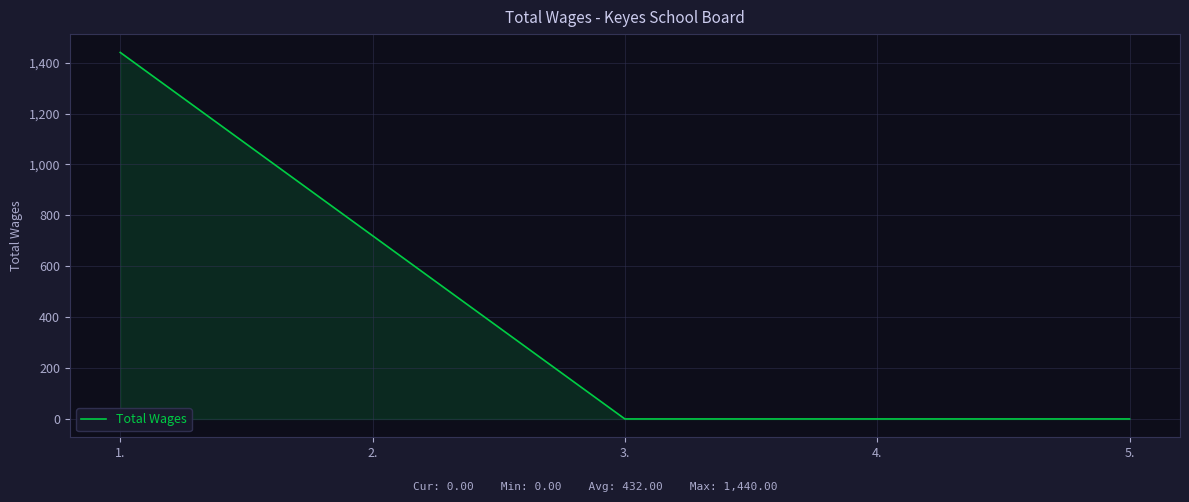

The value at 3. is 0. True or false?

True